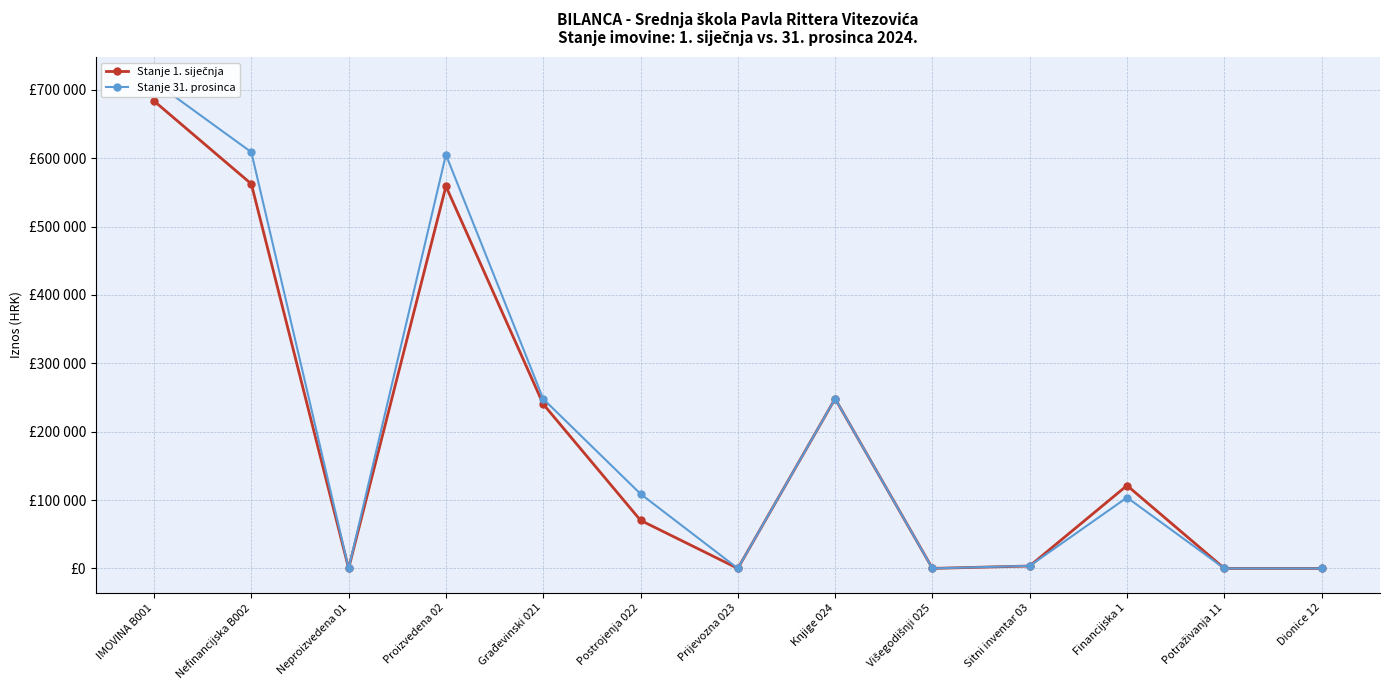

Reading left to right, what are all the values shown in this chart?

Stanje 1. siječnja: IMOVINA B001=683757.7	Nefinancijska B002=562491.8	Neproizvedena 01=0.0	Proizvedena 02=558990.4	Građevinski 021=240349.6	Postrojenja 022=70327.2	Prijevozna 023=0.0	Knjige 024=248313.7	Višegodišnji 025=0.0	Sitni inventar 03=3501.4	Financijska 1=121265.9	Potraživanja 11=0.0	Dionice 12=0.0
Stanje 31. prosinca: IMOVINA B001=712200.2	Nefinancijska B002=608945.8	Neproizvedena 01=0.0	Proizvedena 02=605232.7	Građevinski 021=247940.3	Postrojenja 022=108978.7	Prijevozna 023=0.0	Knjige 024=248313.7	Višegodišnji 025=0.0	Sitni inventar 03=3713.1	Financijska 1=103712.4	Potraživanja 11=0.0	Dionice 12=0.0